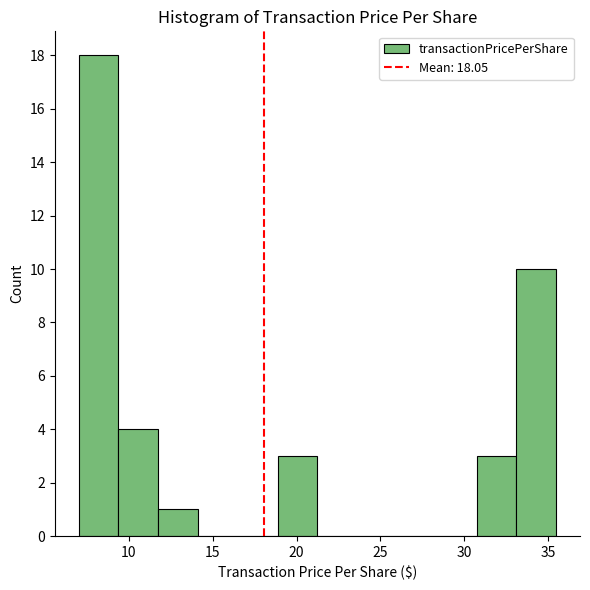

Over which range of the x-axis is the bar tallest?

7.0 to 9.5